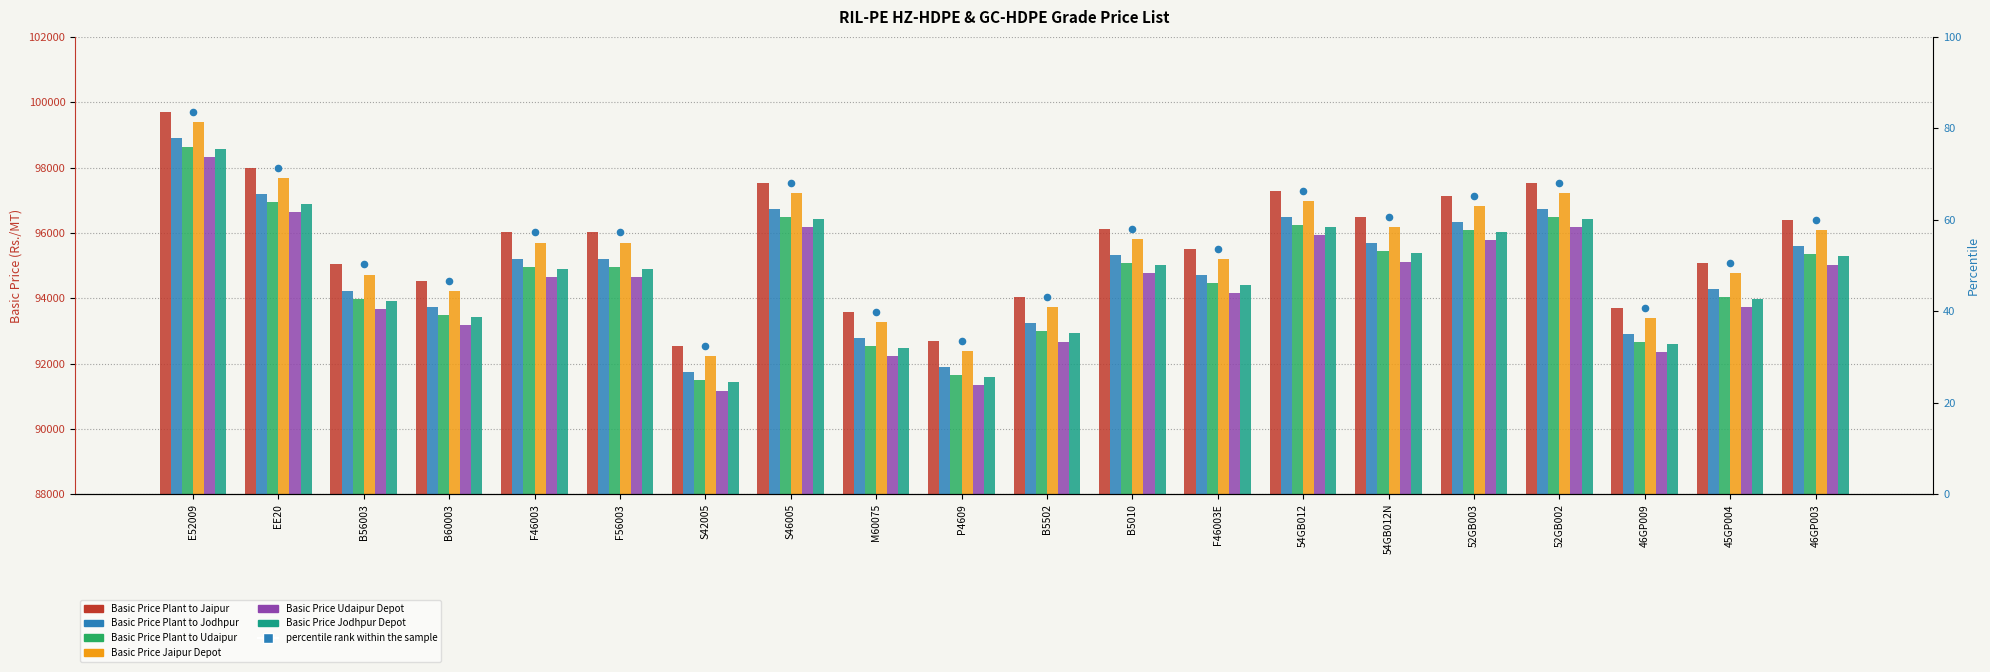

At which category is the sum across all series the highest?

E52009